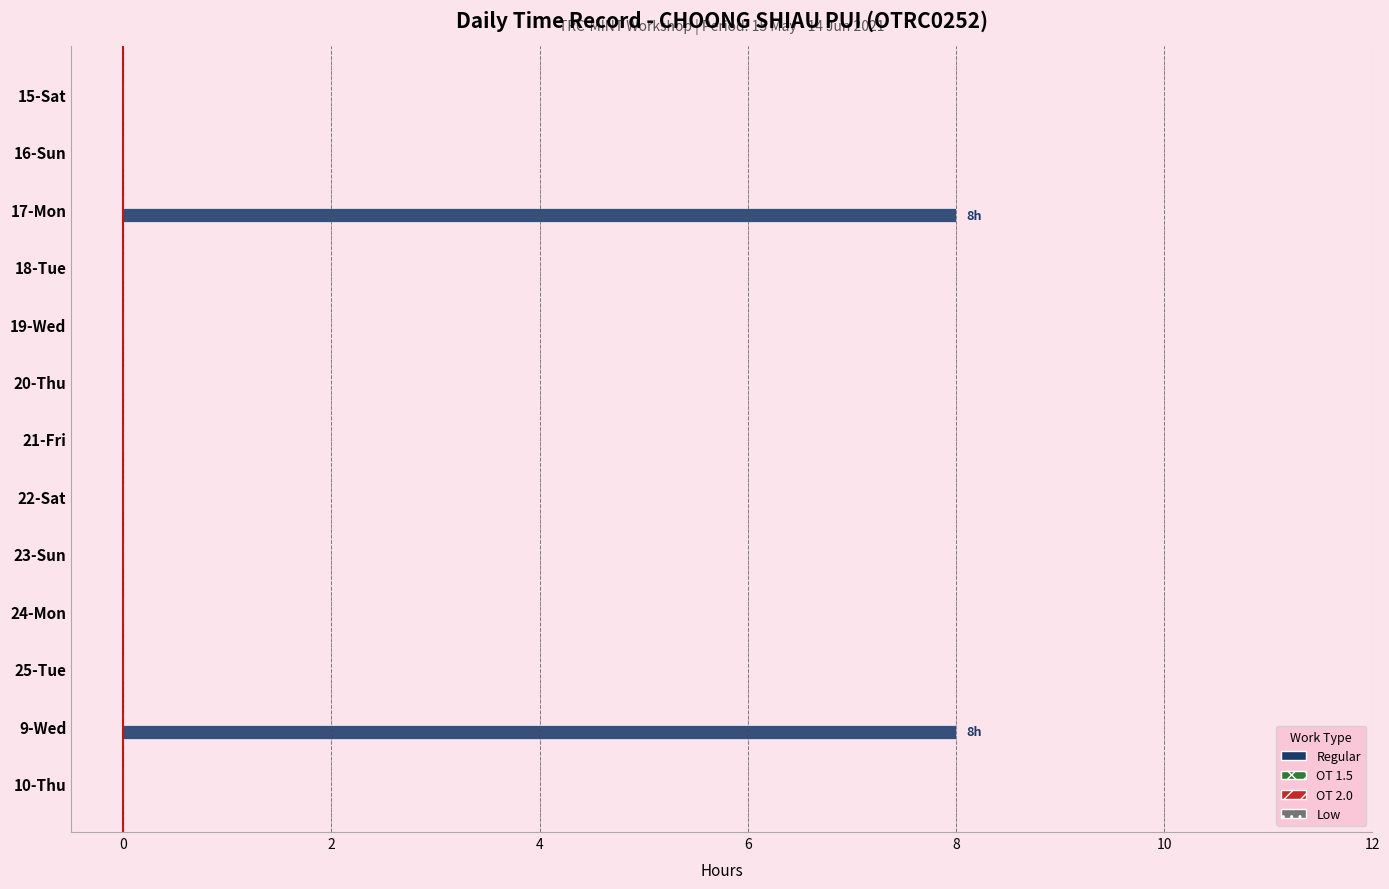

Are the bars horizontal?

Yes